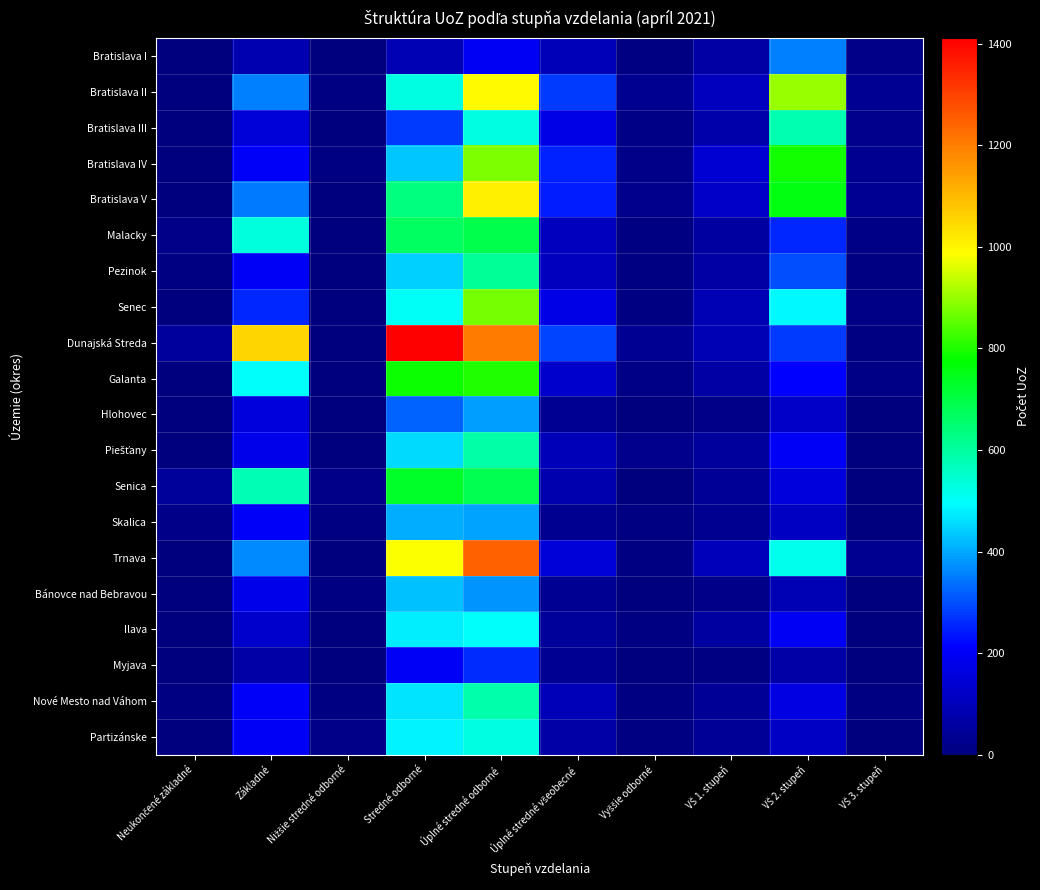

At which category is the sum across all series the highest?

Úplné stredné odborné